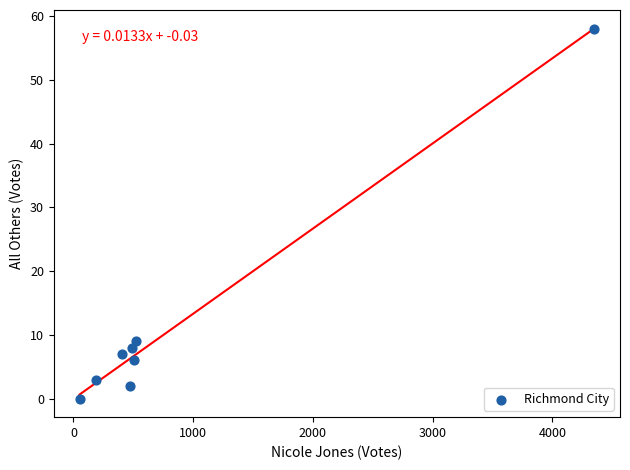

What is the range of Y values (max minus min)?

58